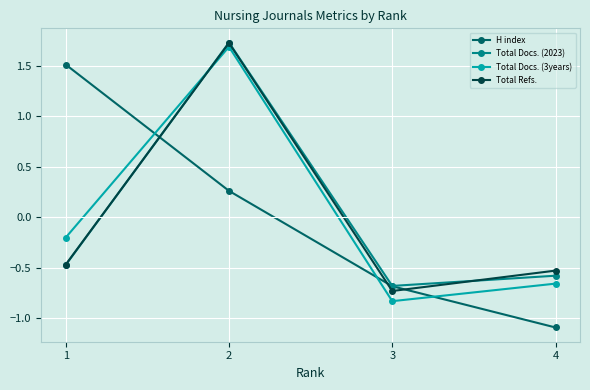

Is the value of H index at 1 greater than the value of Total Docs. (3years) at 3?

Yes